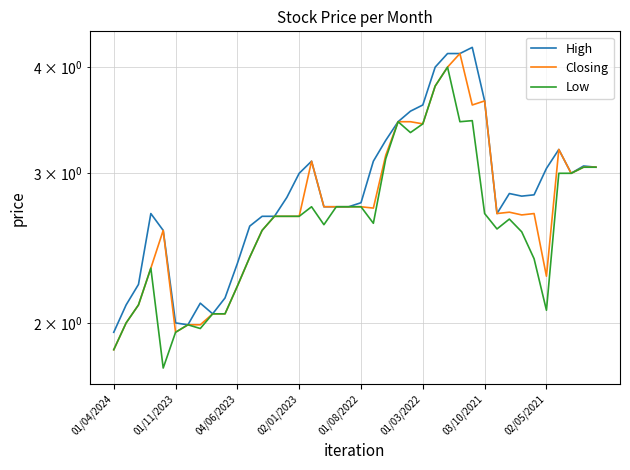

Does the chart display data point markers on the line(s)?

No